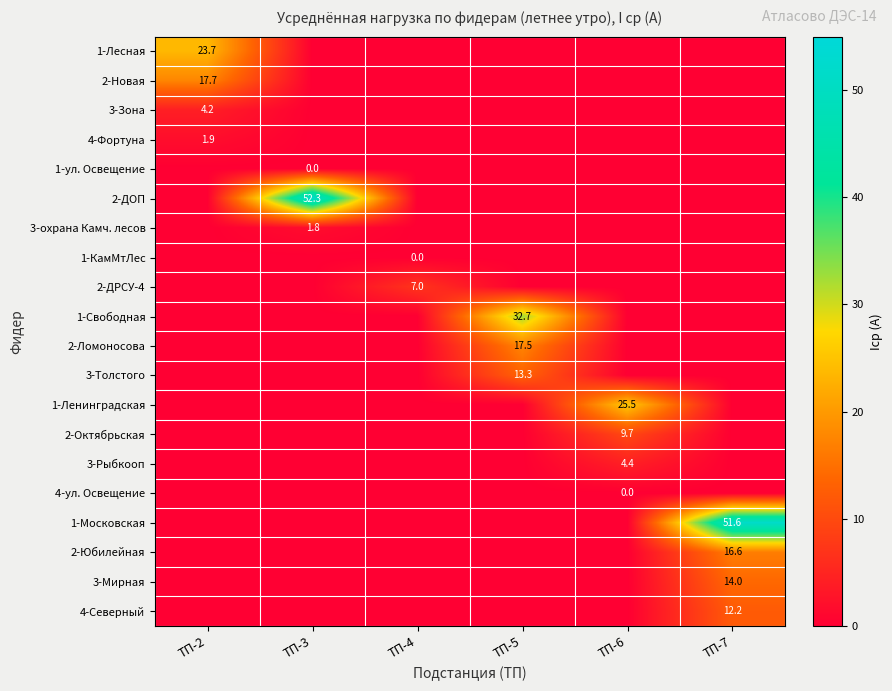

The value of 2-Новая at ТП-2 is 17.7. True or false?

True